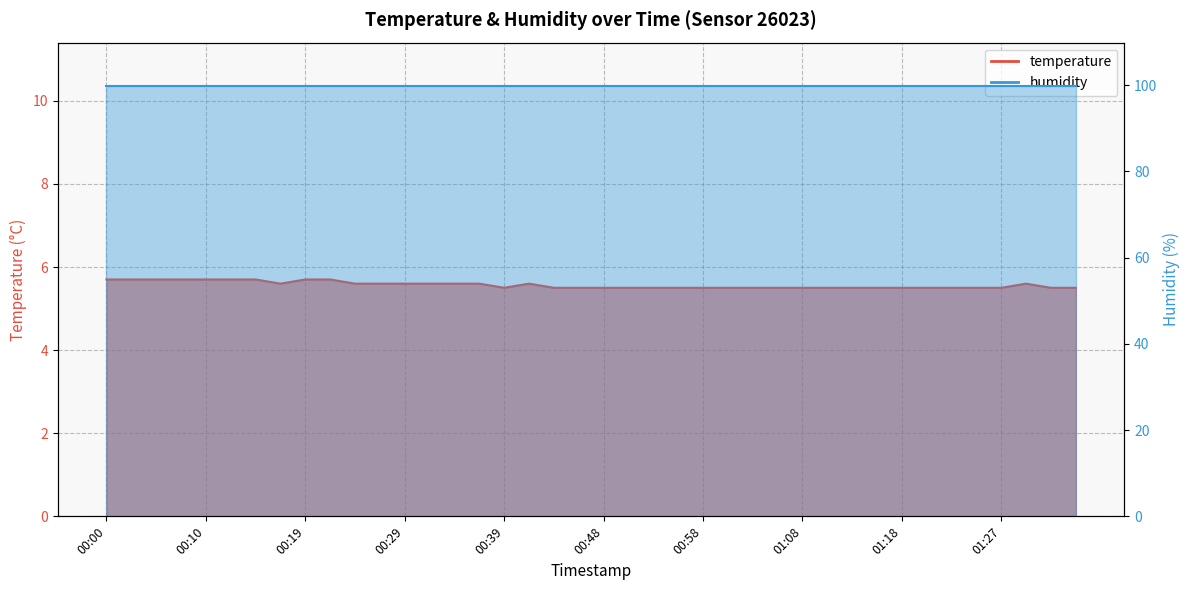

Which category has the highest value across all series?

00:00